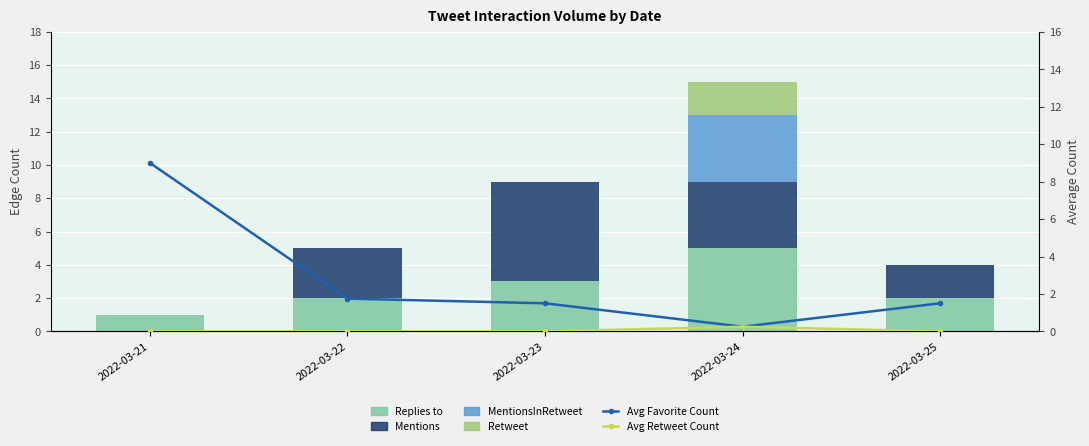

What is the greatest value displayed?

9.0